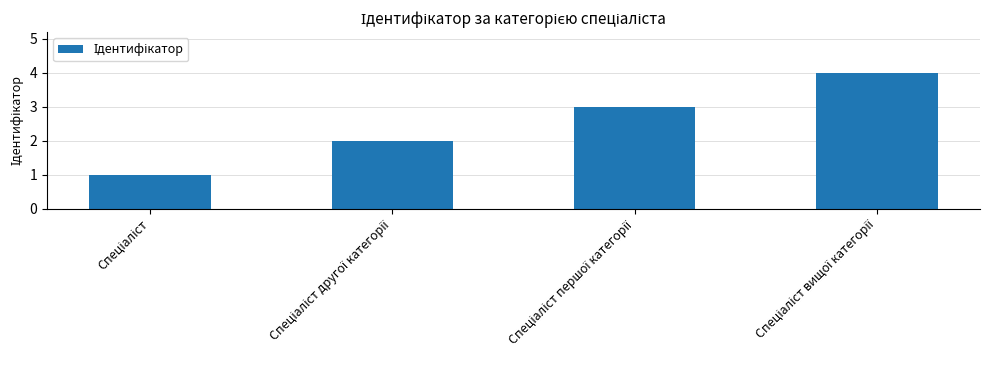

Reading left to right, list all the values displayed in this chart.

1	2	3	4